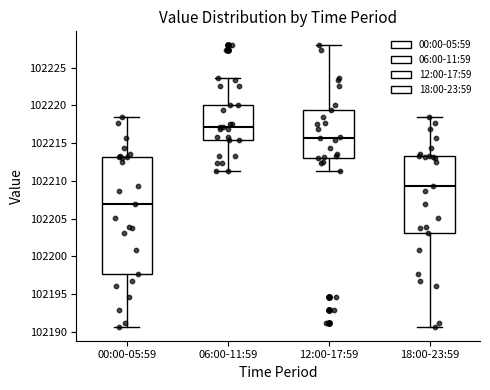

Which box has the highest median line?

06:00-11:59